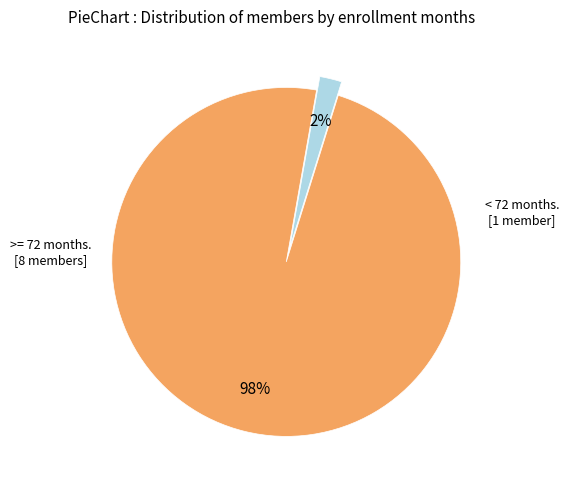

To the nearest percent, what is the average slice percentage?

50%